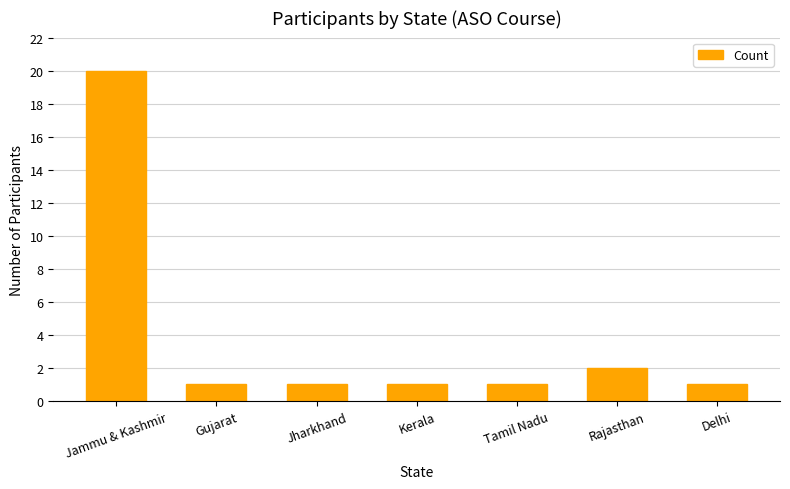

What is the label of the 3rd bar from the left?

Jharkhand